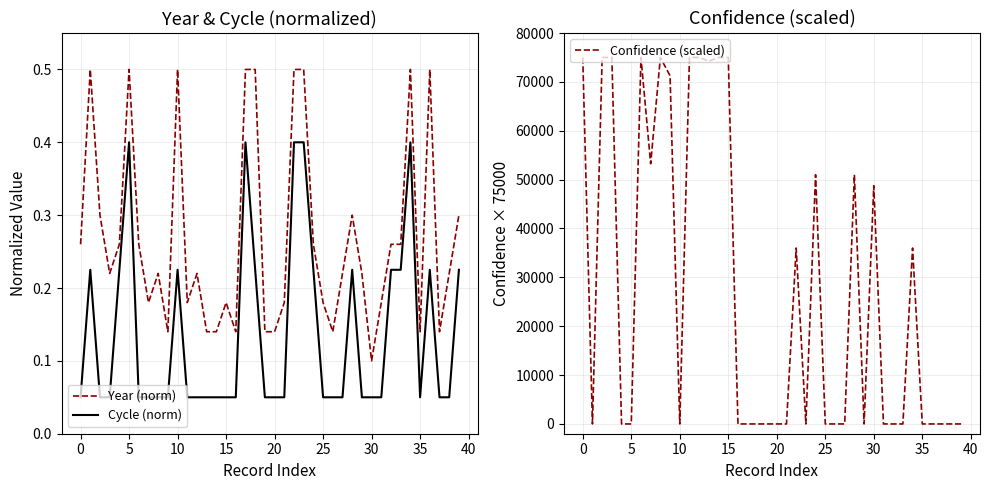

What is the average value of the Cycle (norm) series?

0.1